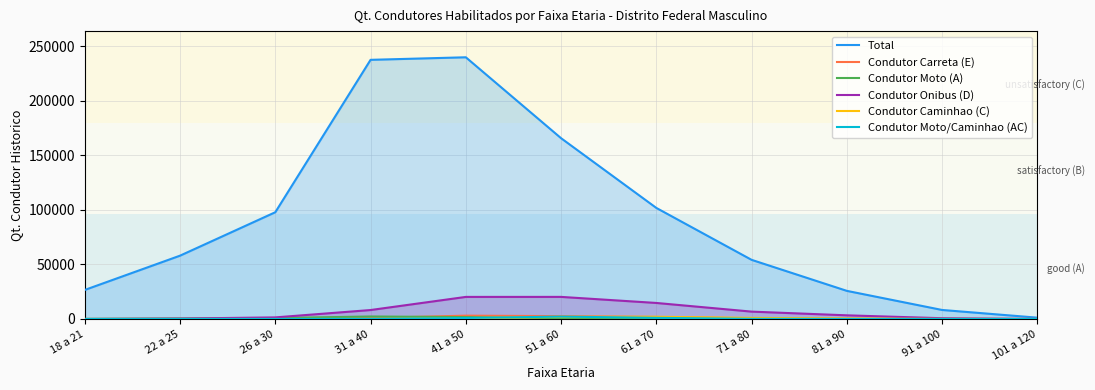

What position from the left is 71 a 80?

8